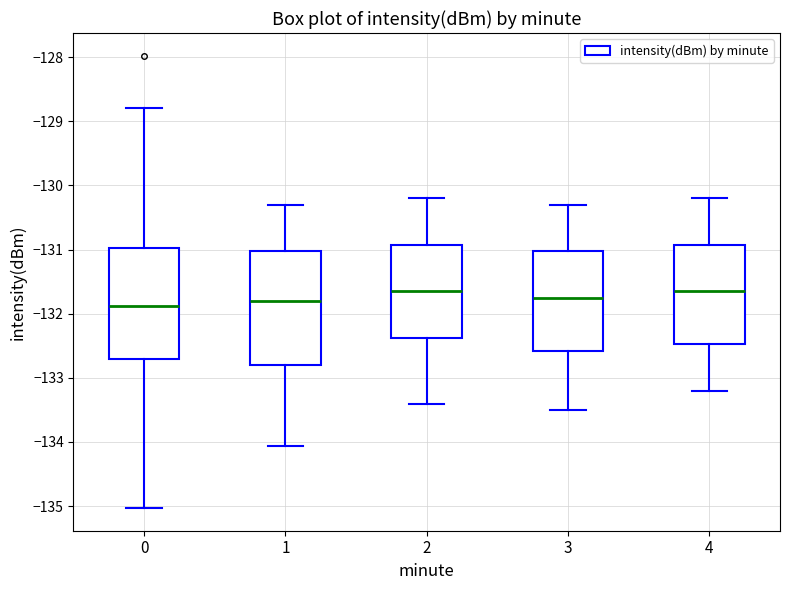

Reading left to right, transcribe this box plot: for each box, give where its median line is, the range the box spans, and where its two whiskers end, as read against the y-axis. The values are not printed on the chart, so give them approximately, as read against the axis.

0: median -131.9, box -132.7 to -131.0, whiskers -135.0 to -128.8
1: median -131.8, box -132.8 to -131.0, whiskers -134.1 to -130.3
2: median -131.6, box -132.4 to -130.9, whiskers -133.4 to -130.2
3: median -131.7, box -132.6 to -131.0, whiskers -133.5 to -130.3
4: median -131.6, box -132.5 to -130.9, whiskers -133.2 to -130.2